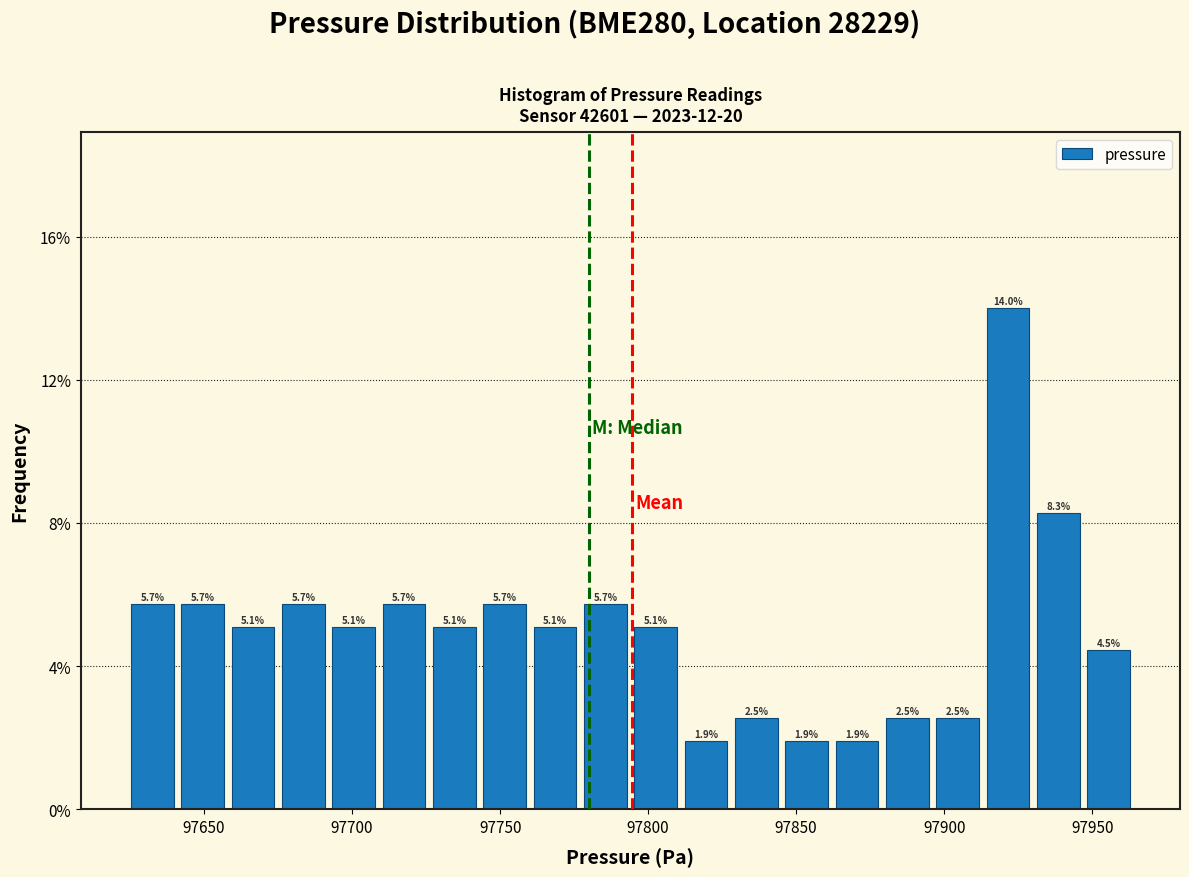

Around what value on the x-axis is the tallest bar? Give the approximate position of its centre, as read against the axis.

97920